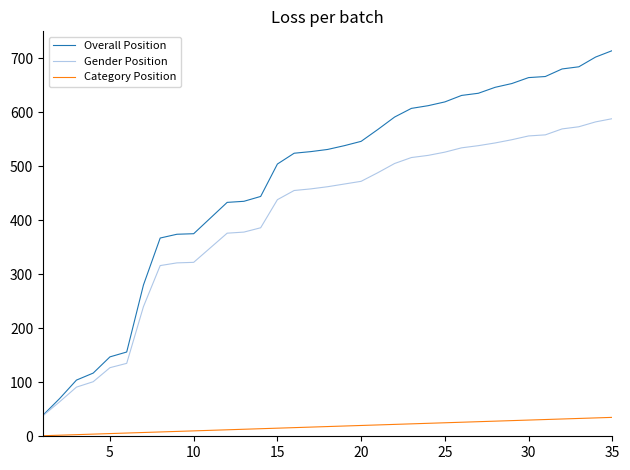

Which series has the largest range (max minus min)?

Overall Position